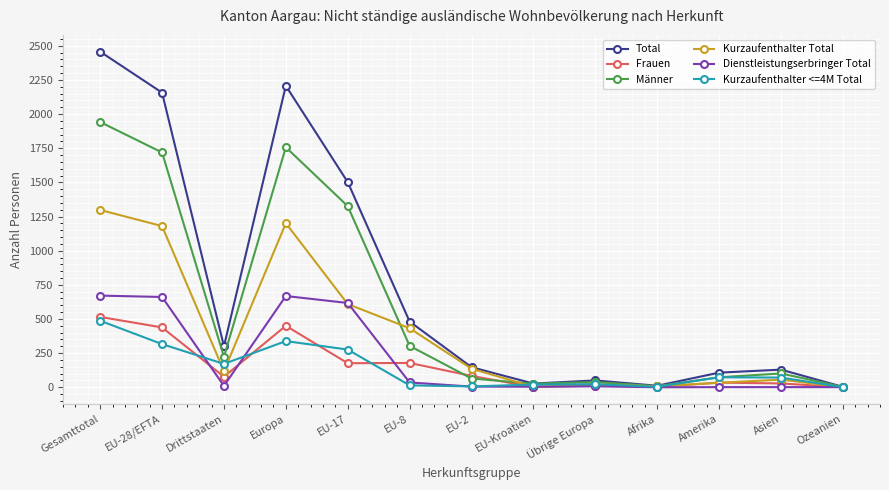

Which series has the largest total across all categories?

Total